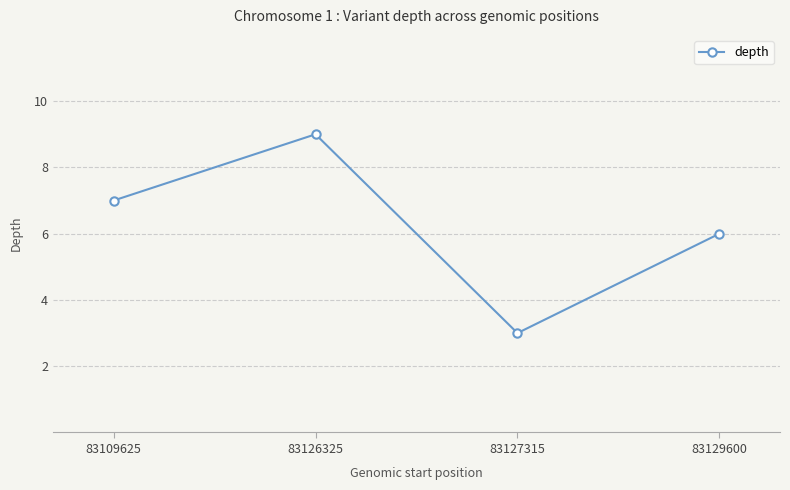

What is the smallest value displayed?

3